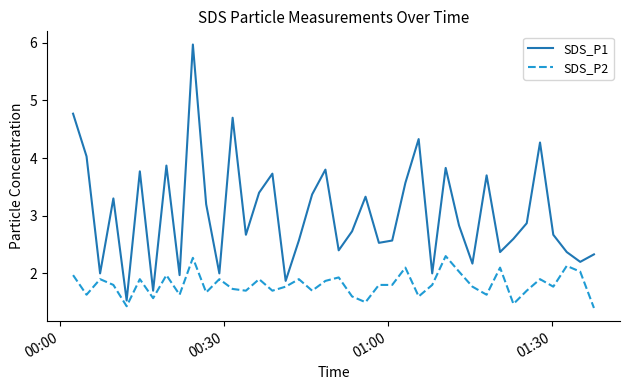

What is the greatest value displayed?

6.0